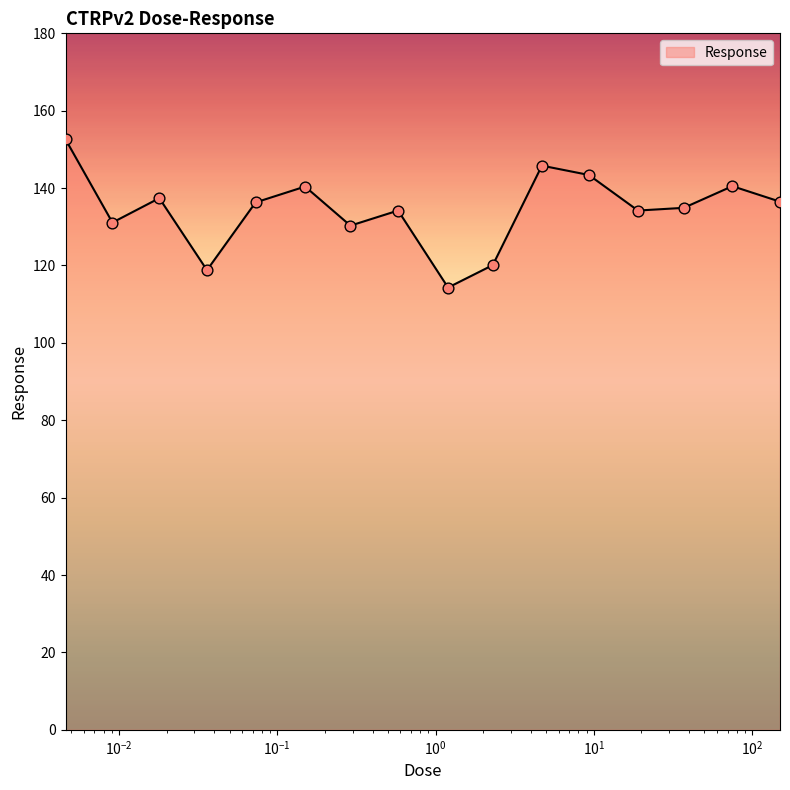

What is the minimum value shown in the chart?

114.3